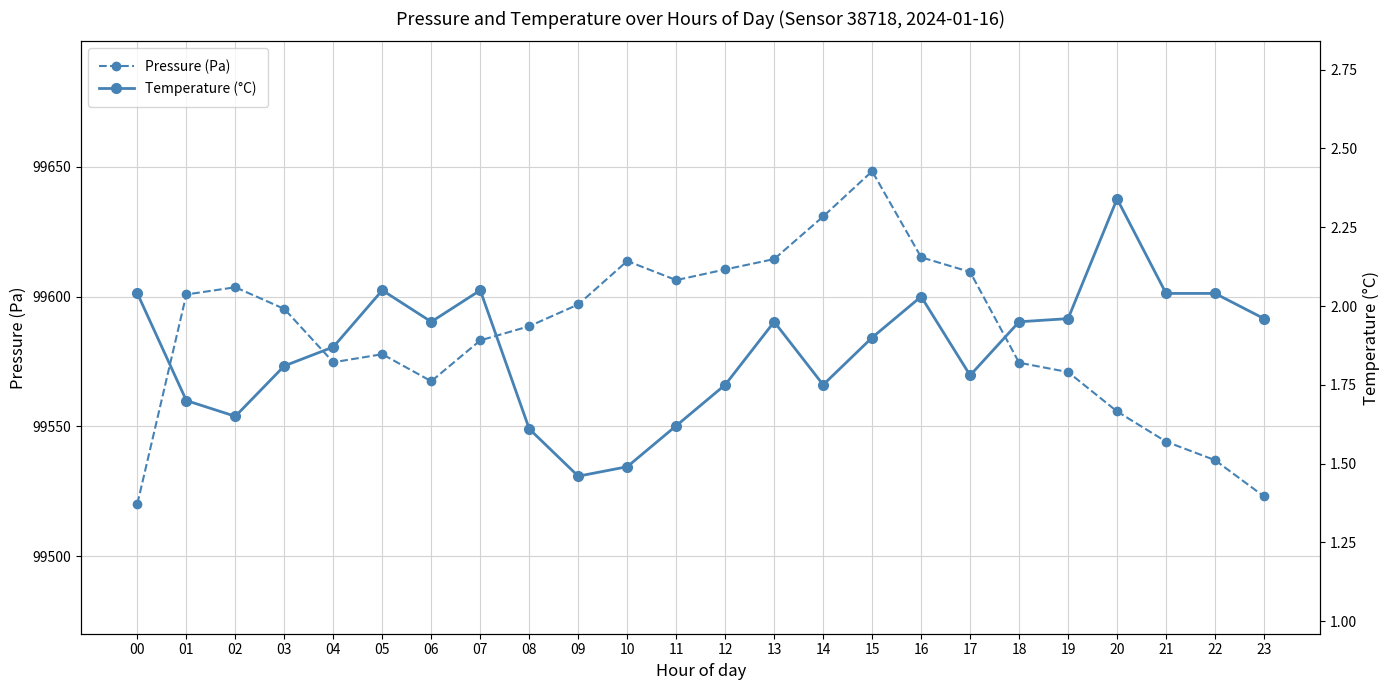

What is the spread (max minus min) of values at 19?

99569.0